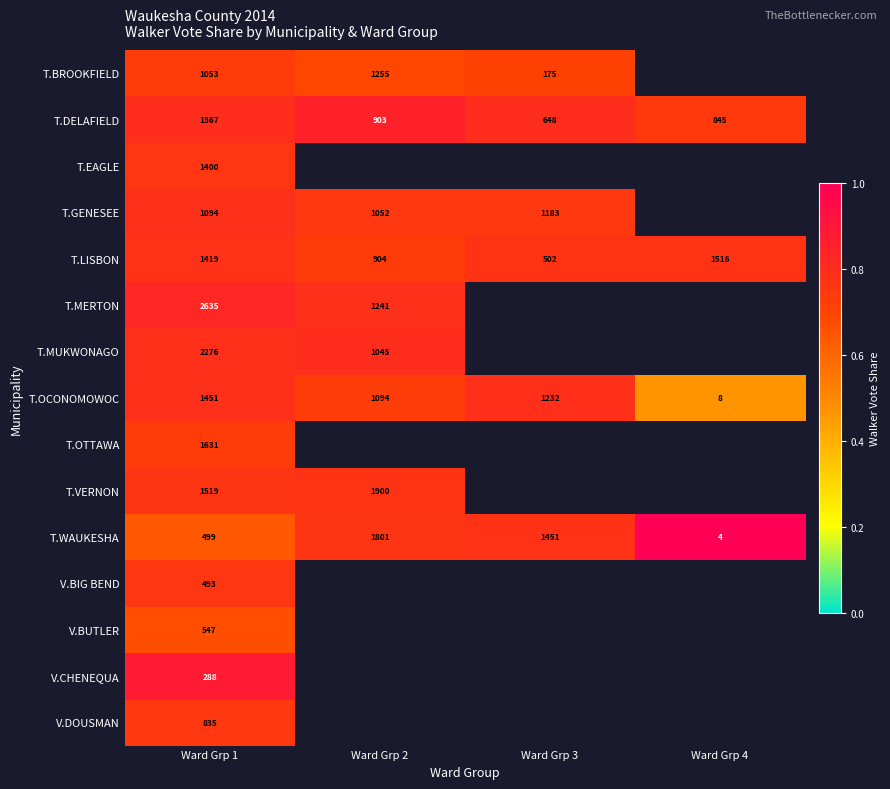

How many values in the T.DELAFIELD series are below 903?

2